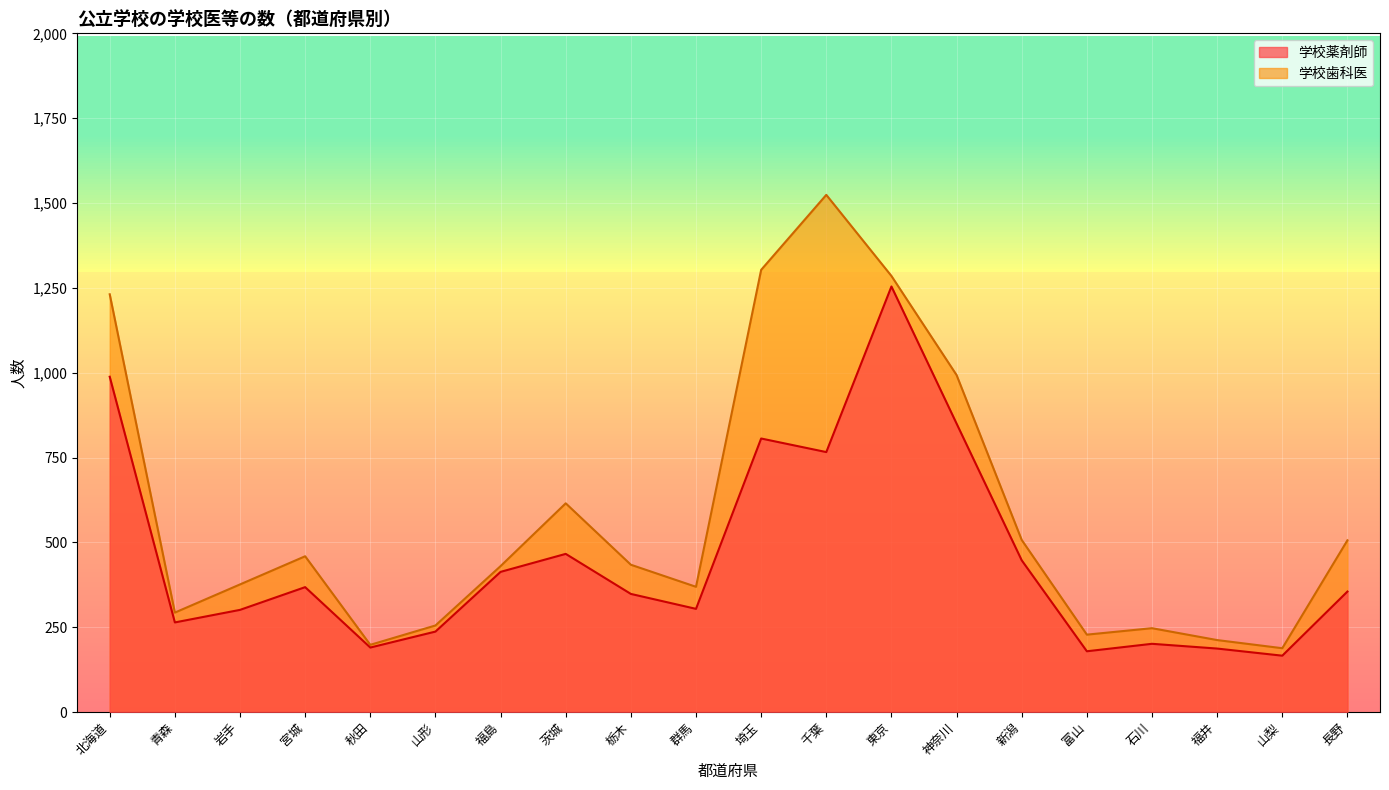

Reading left to right, list all the values displayed in this chart.

学校薬剤師: 北海道=988	青森=264	岩手=301	宮城=368	秋田=190	山形=237	福島=413	茨城=466	栃木=348	群馬=304	埼玉=806	千葉=766	東京=1254	神奈川=850	新潟=447	富山=179	石川=201	福井=187	山梨=166	長野=355
学校歯科医: 北海道=1231	青森=293	岩手=376	宮城=459	秋田=198	山形=255	福島=430	茨城=615	栃木=434	群馬=369	埼玉=1303	千葉=1524	東京=1285	神奈川=993	新潟=507	富山=228	石川=247	福井=212	山梨=188	長野=506